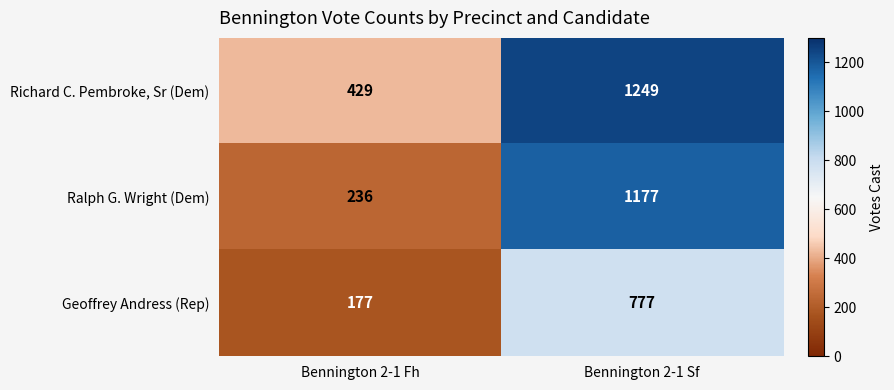

How many categories are shown in the chart?

2